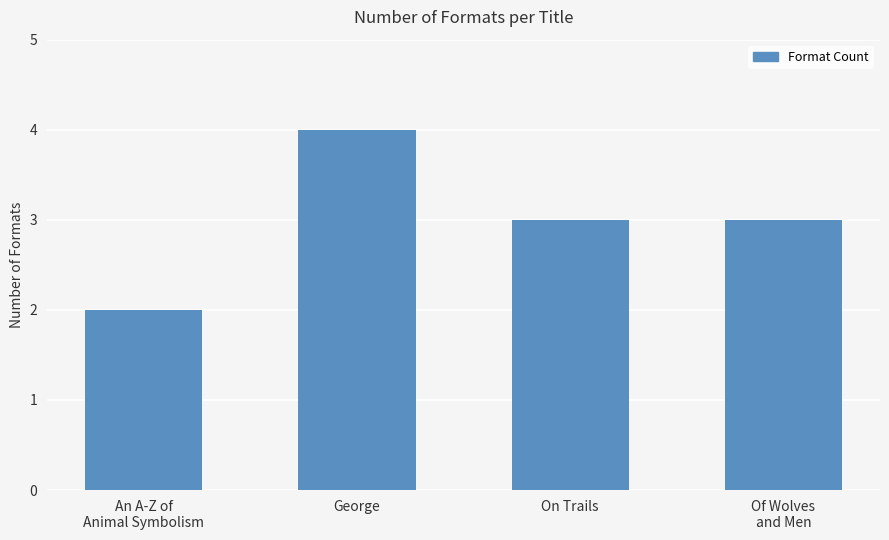

What is the label of the 2nd bar from the right?

On Trails